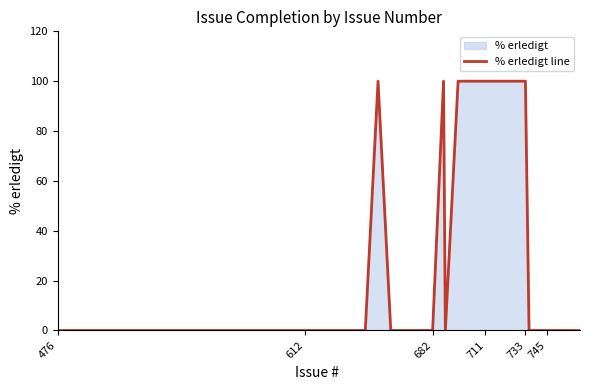

True or false: there are more than 0 points higher than both neighbors.

True